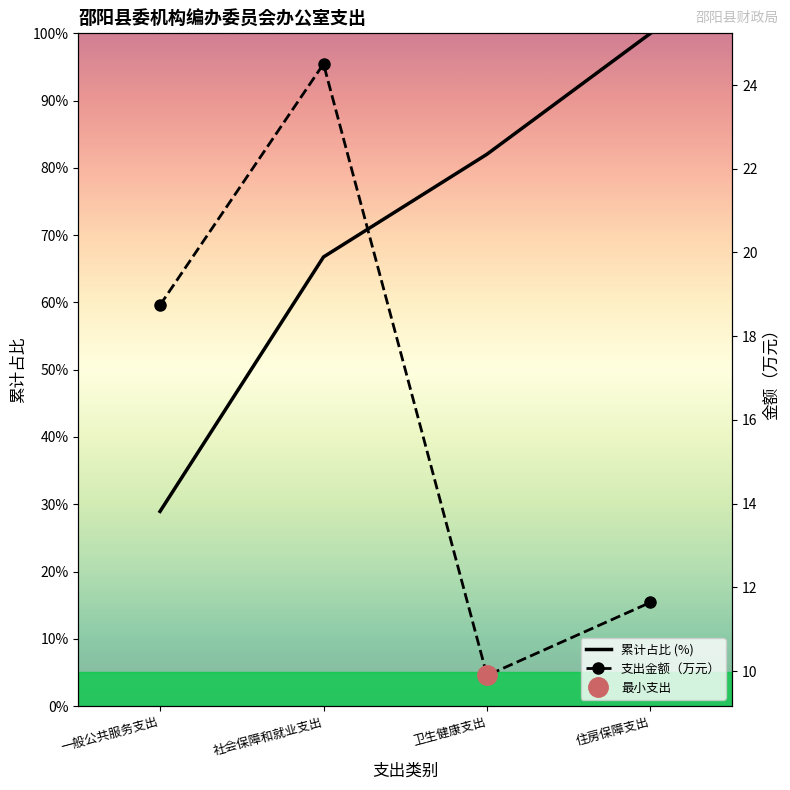

Which series has the largest total across all categories?

累计占比 (%)